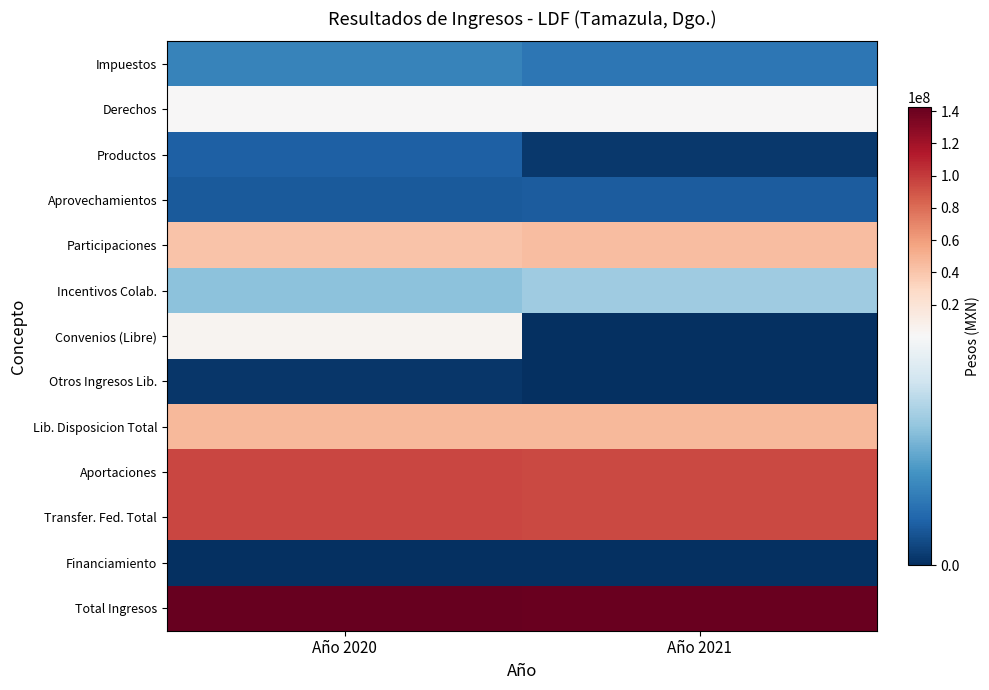

At how many categories does at least one series exceed 60108136?

2